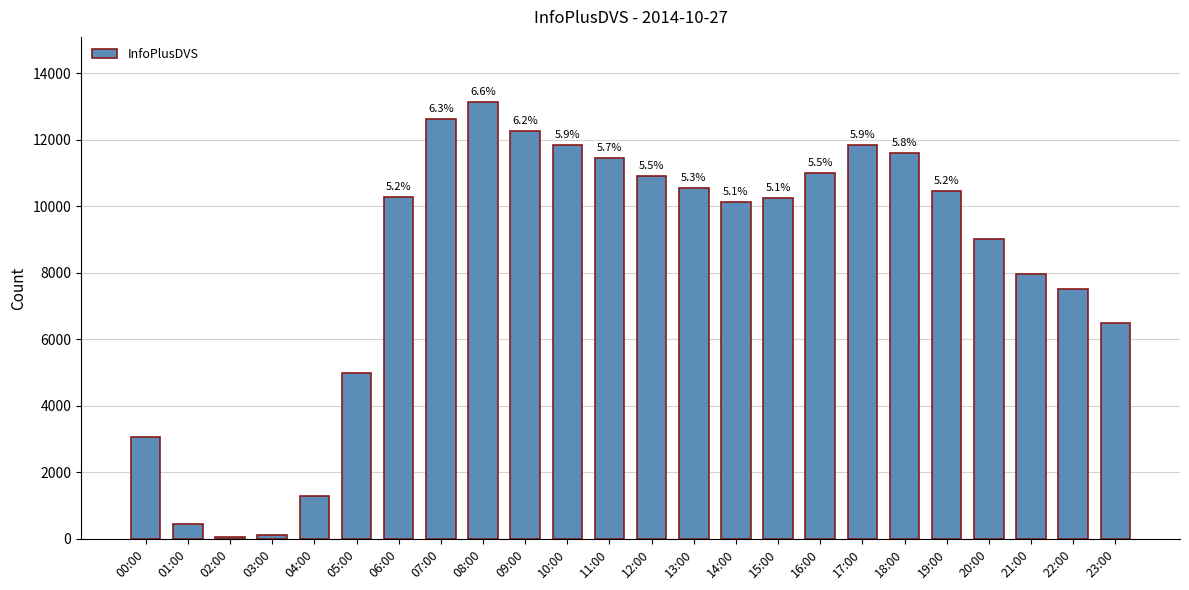

Does the chart contain stacked bars?

No